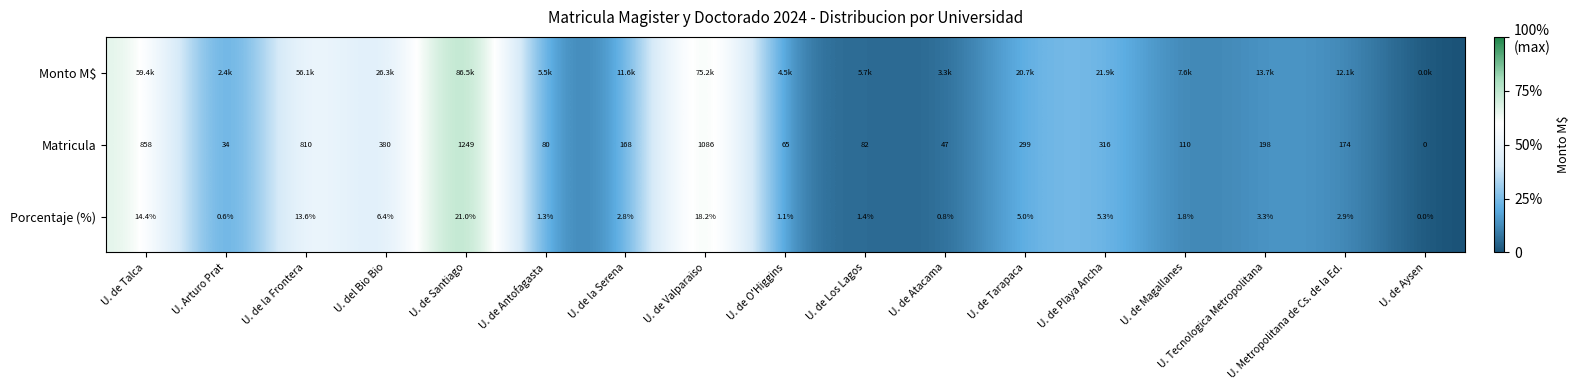

True or false: Porcentaje (%) has a value of 0.0 at U. de Atacama.

False